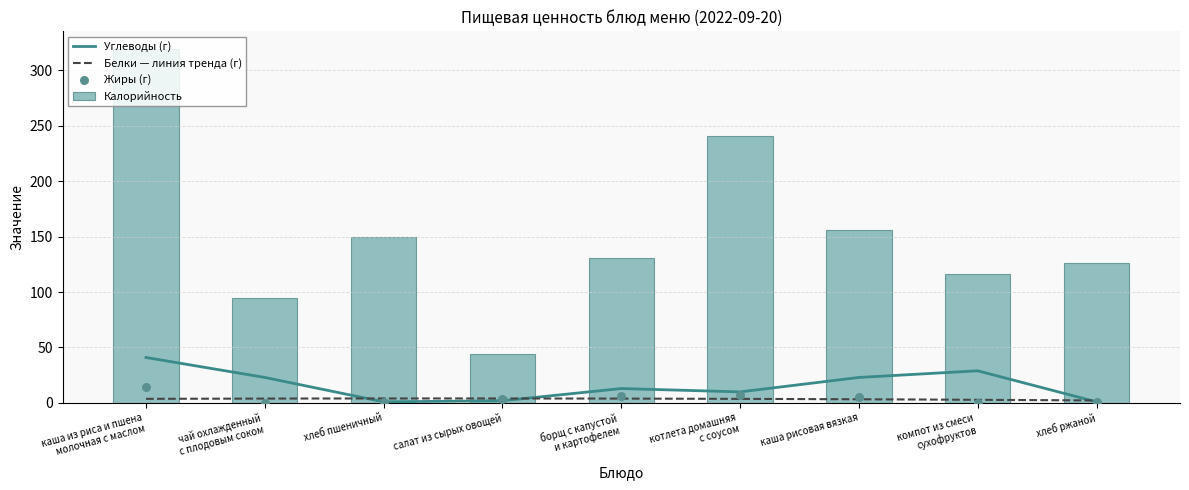

True or false: Калорийность has a value of 207 at каша рисовая вязкая.

False